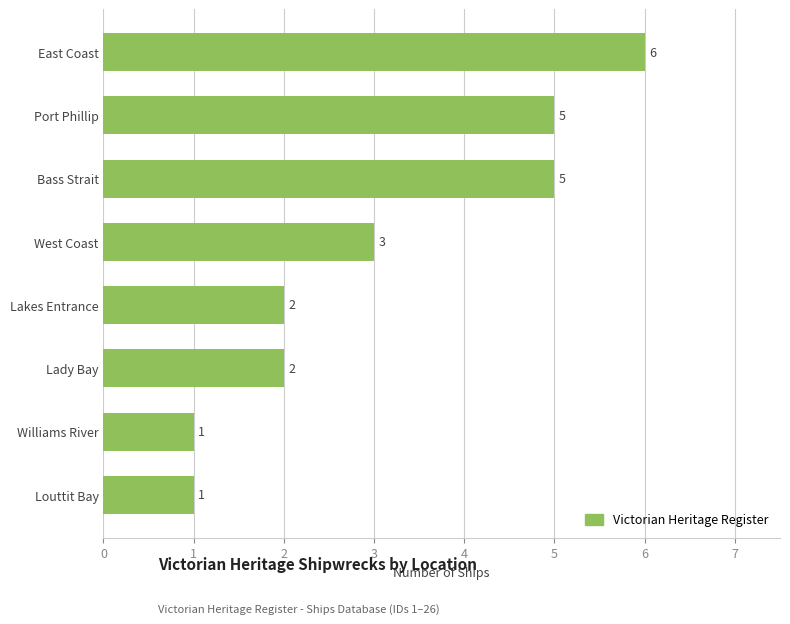

Read the value at Port Phillip.

5